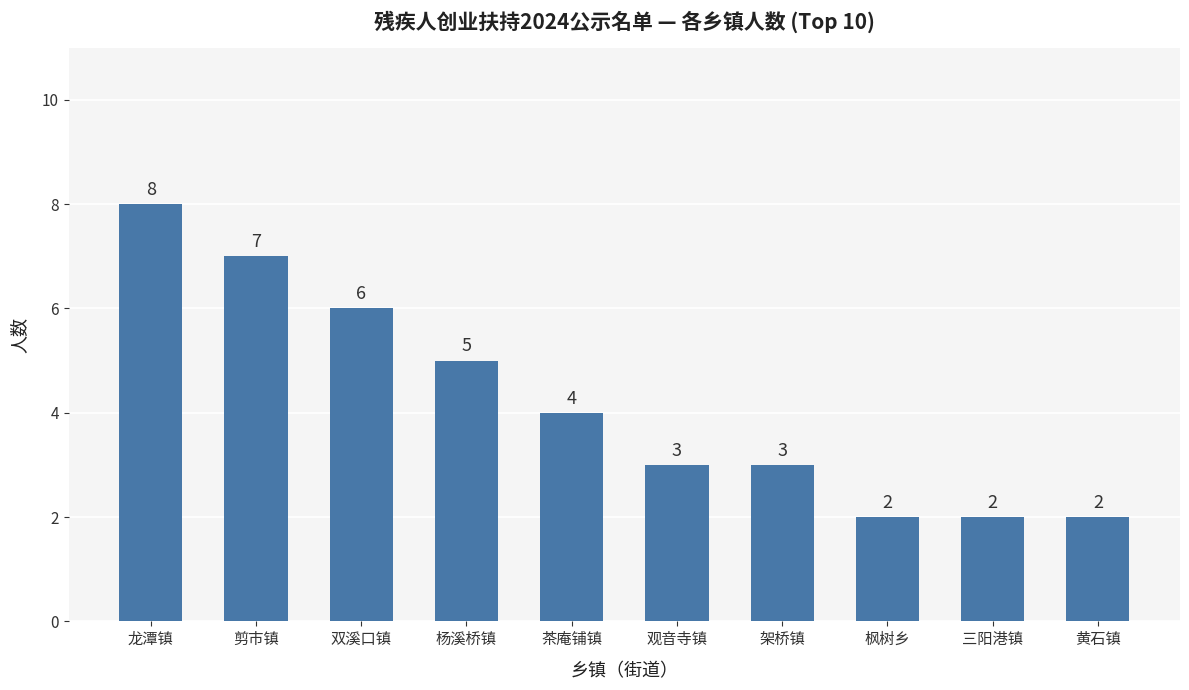

What is the label of the 10th bar from the right?

龙潭镇